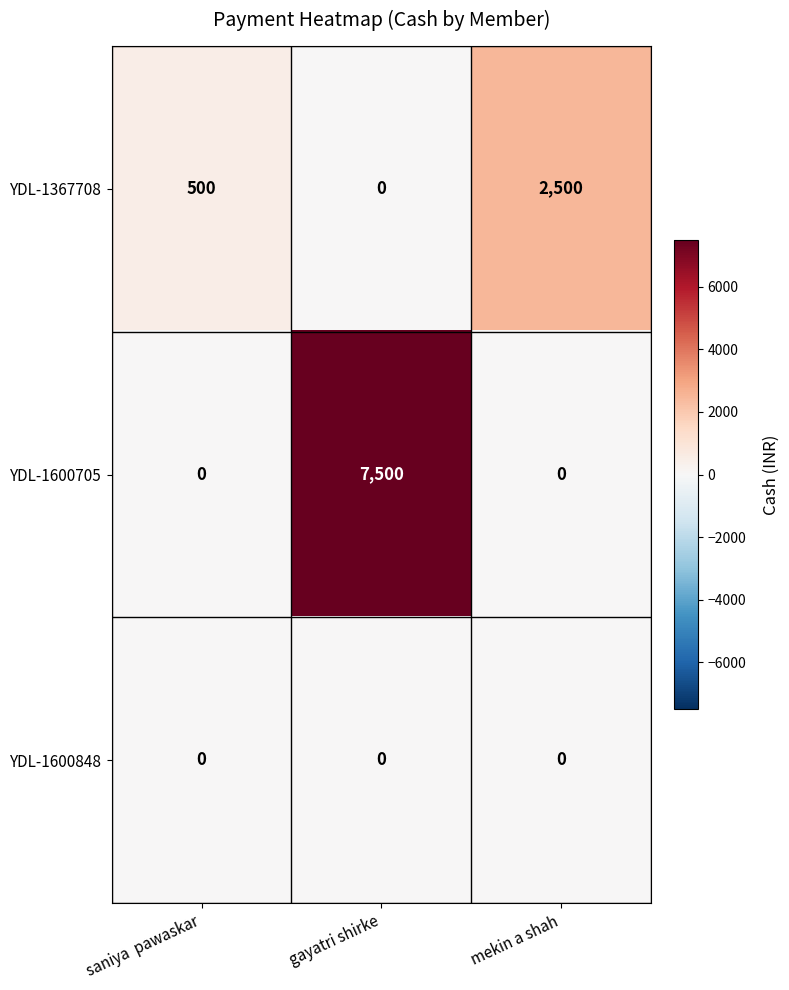

Rank the series by their maximum value, from lowest to highest.

YDL-1600848, YDL-1367708, YDL-1600705